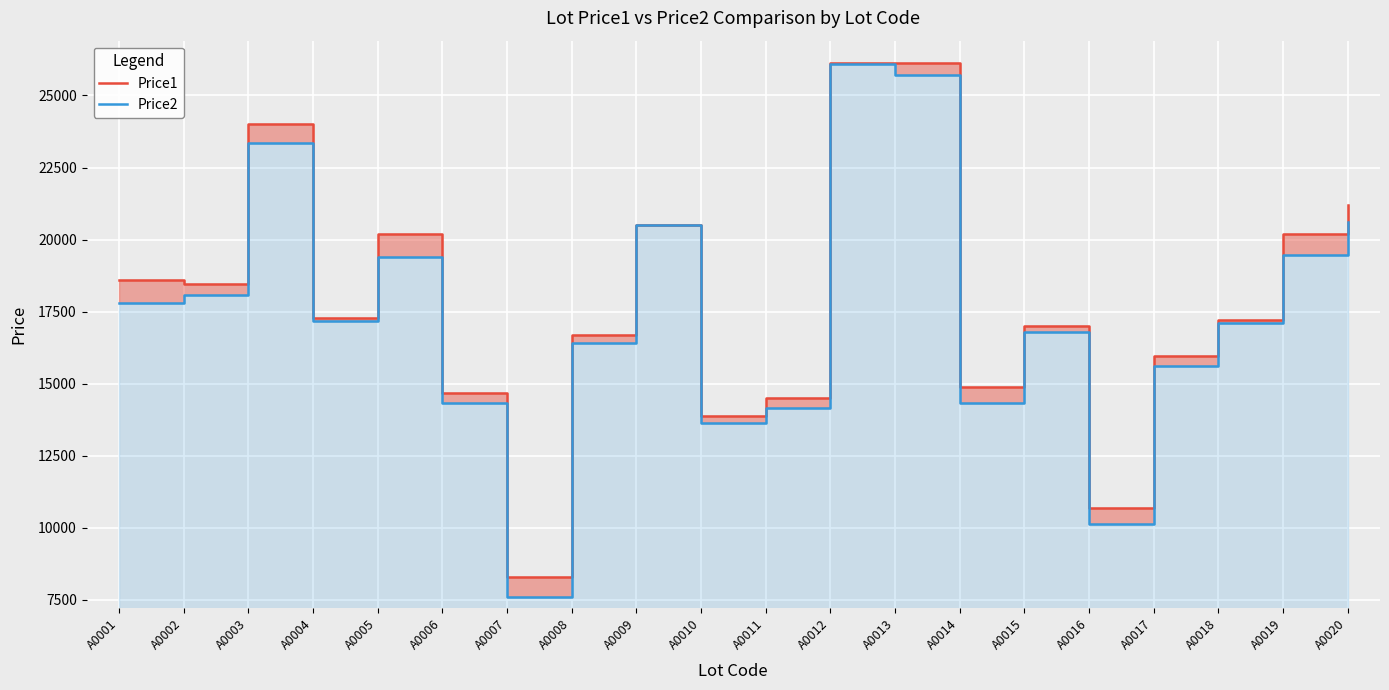

How many data points in Price1 are above 17291?

9